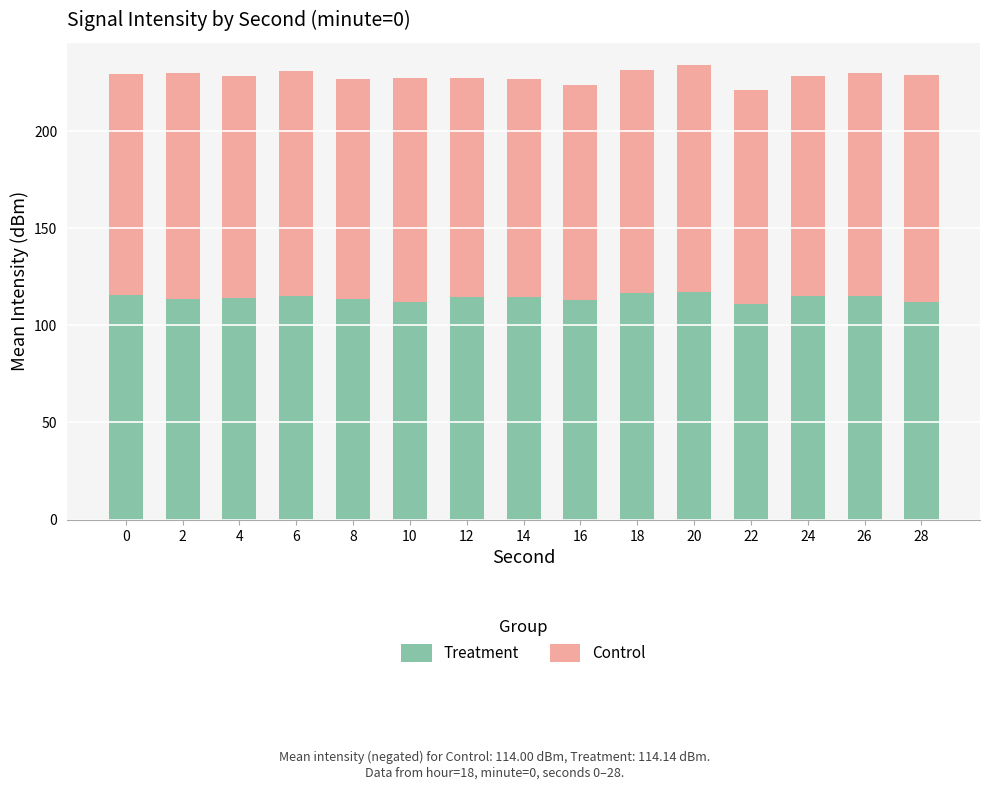

What is the difference between the second highest and minimum values in the Treatment series?

5.6